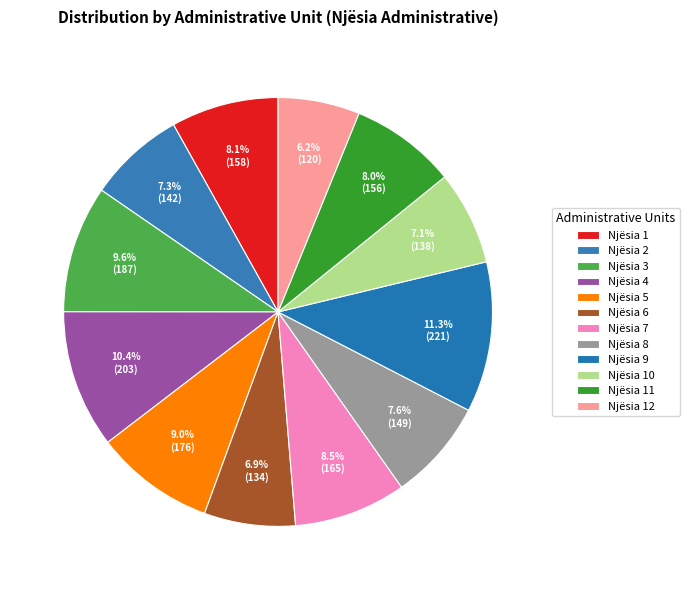

How many slices are in this pie chart?

12